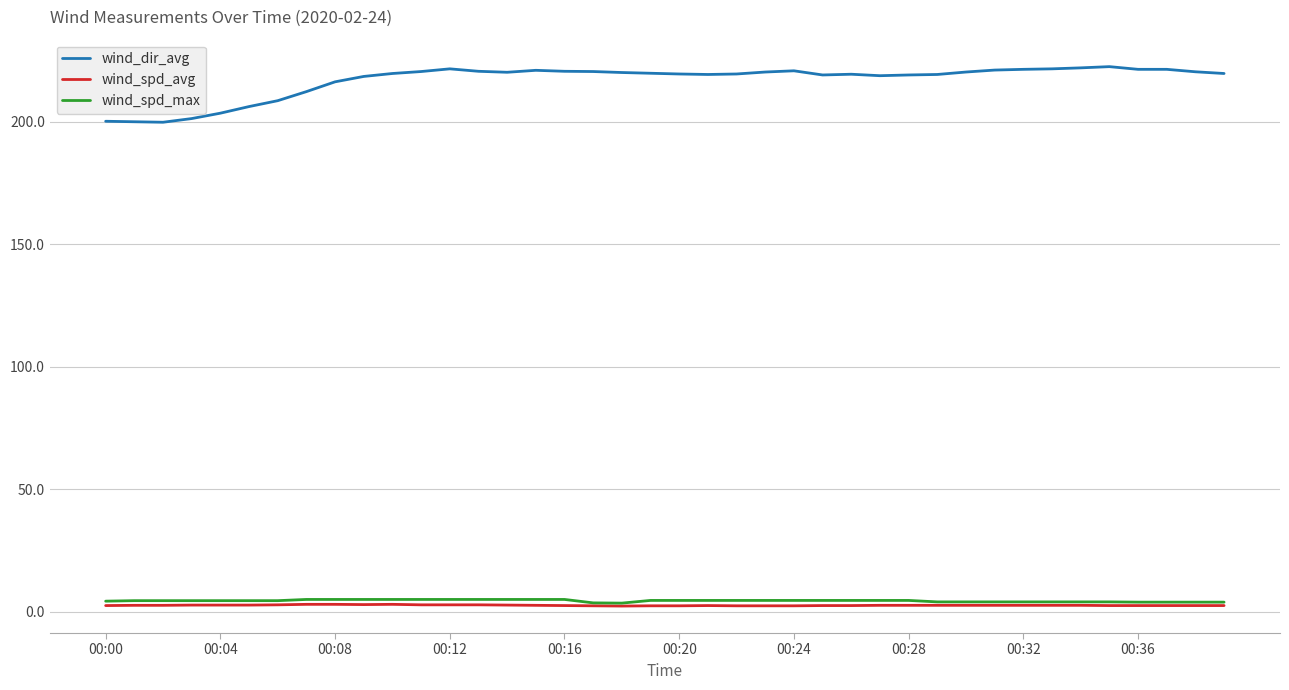

True or false: wind_dir_avg and wind_spd_max cross at least once.

False